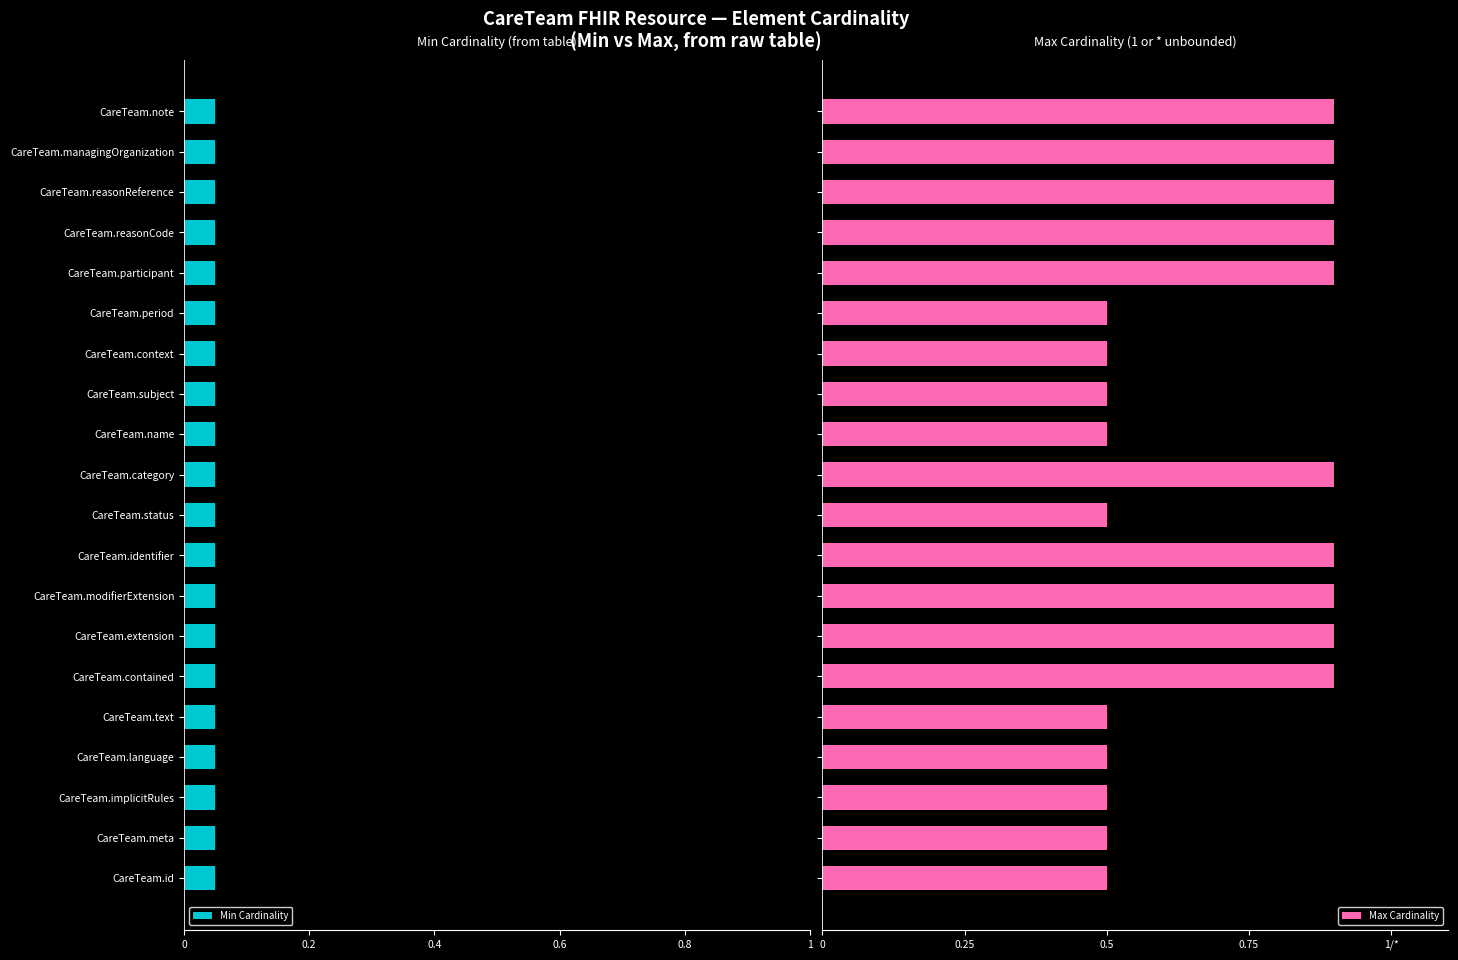

How many series are shown in this chart?

2